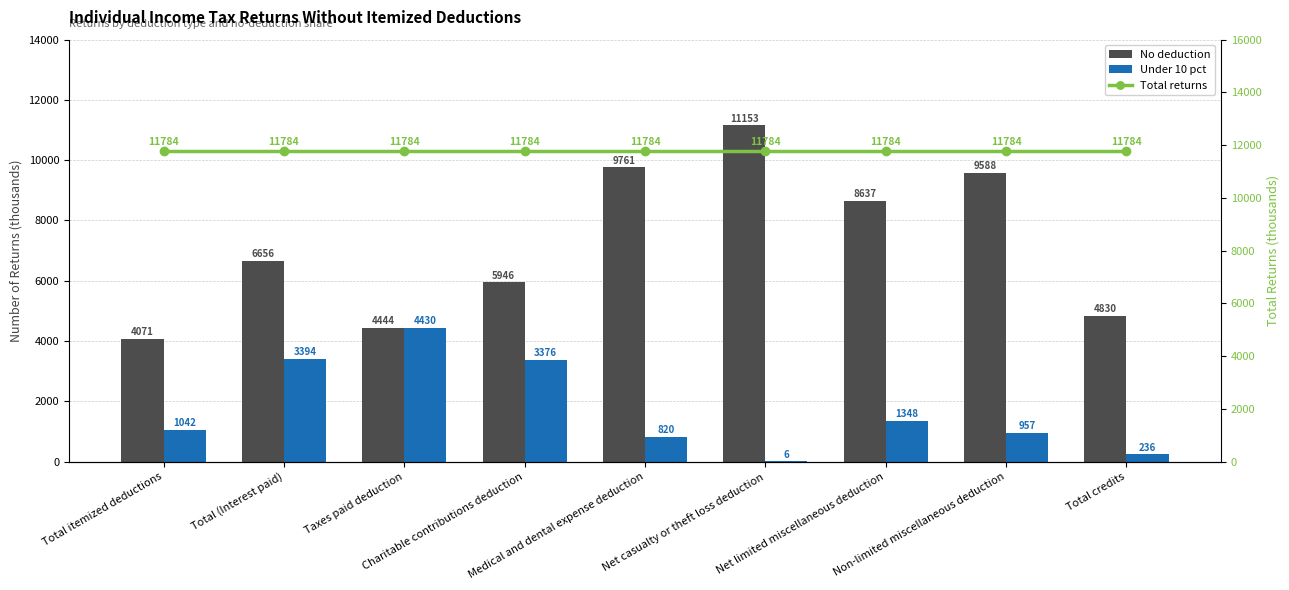

At which label does Under 10 pct reach its minimum?

Net casualty or theft loss deduction